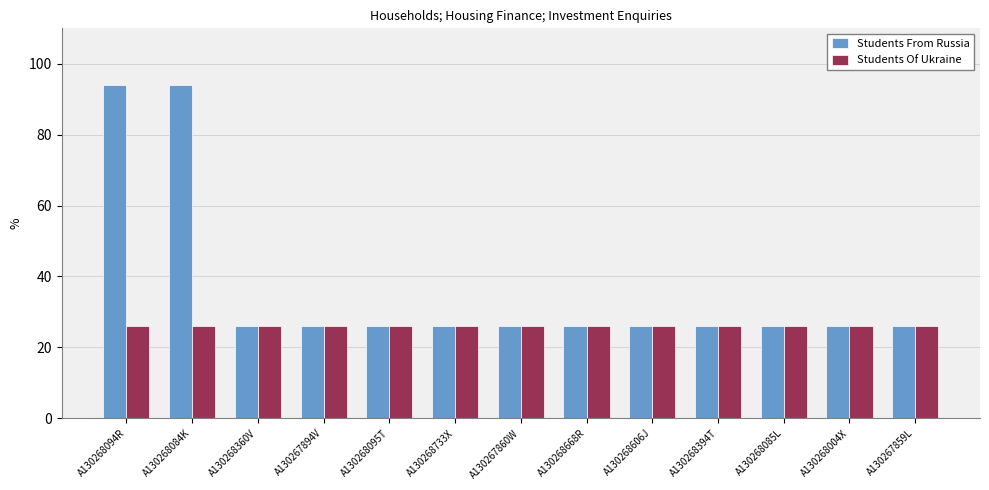

What is the maximum value shown in the chart?

94